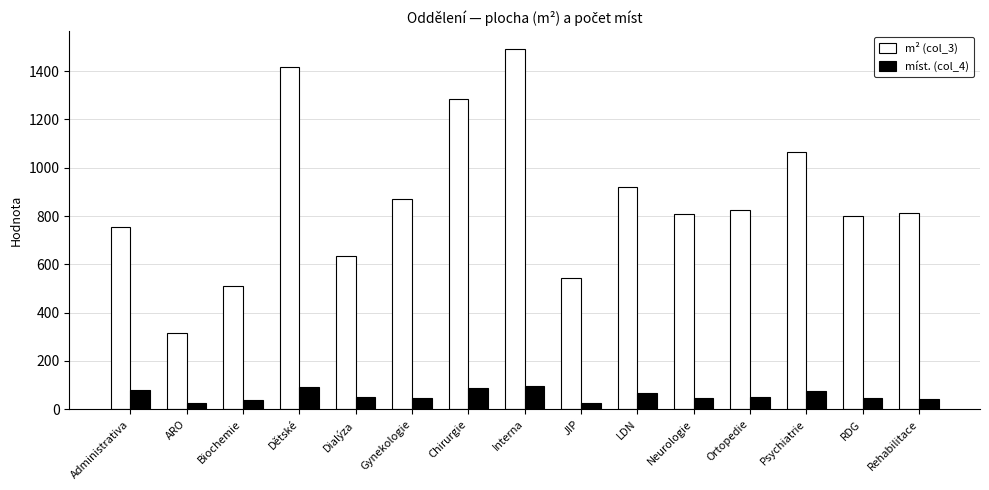

What is the difference between the maximum and minimum values in the m² (col_3) series?

1175.6